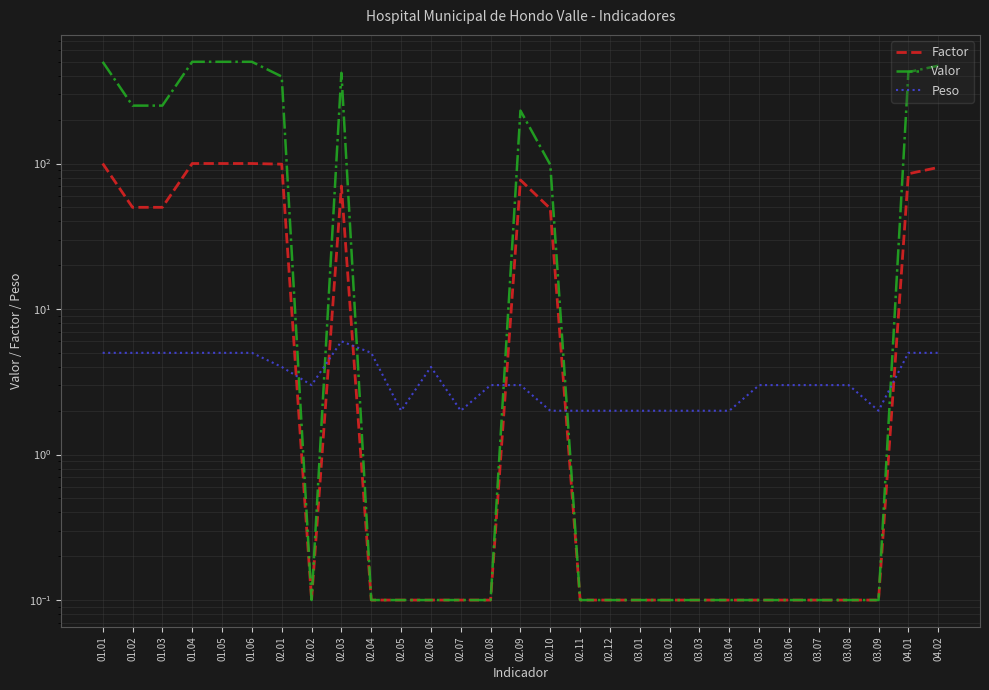

What is the difference between the highest and lowest values at 02.04?

4.9